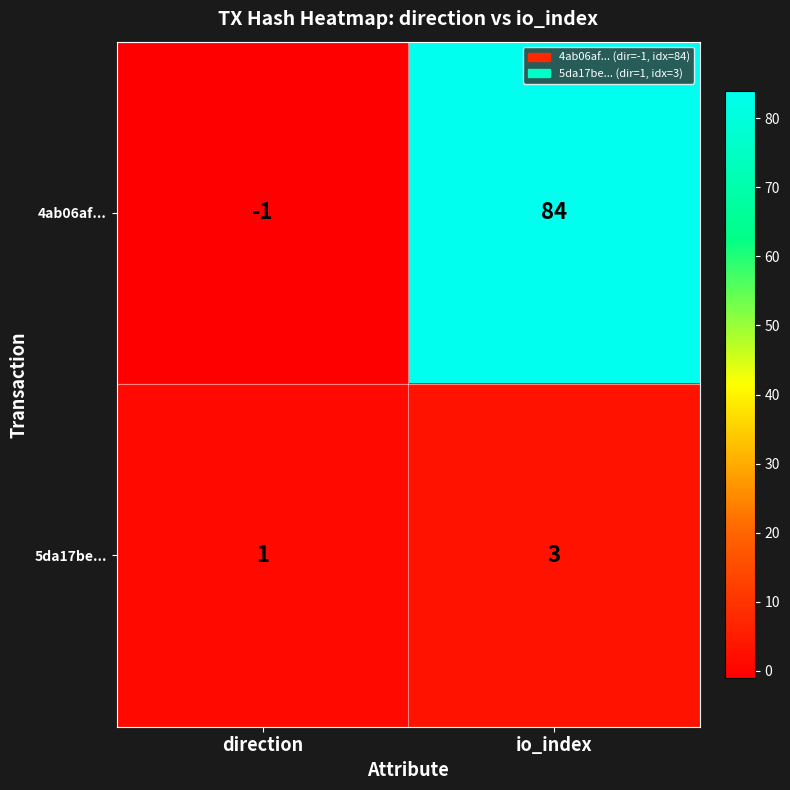

The 5da17be... series shows 3 at io_index. True or false?

True